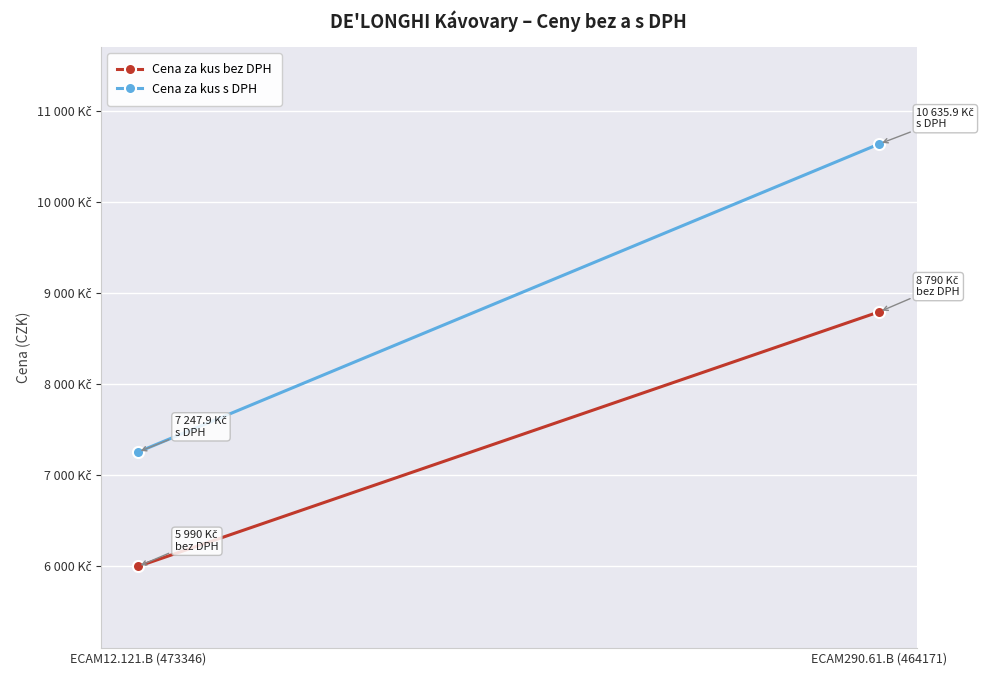

What is the label of the 2nd point from the left?

ECAM290.61.B (464171)